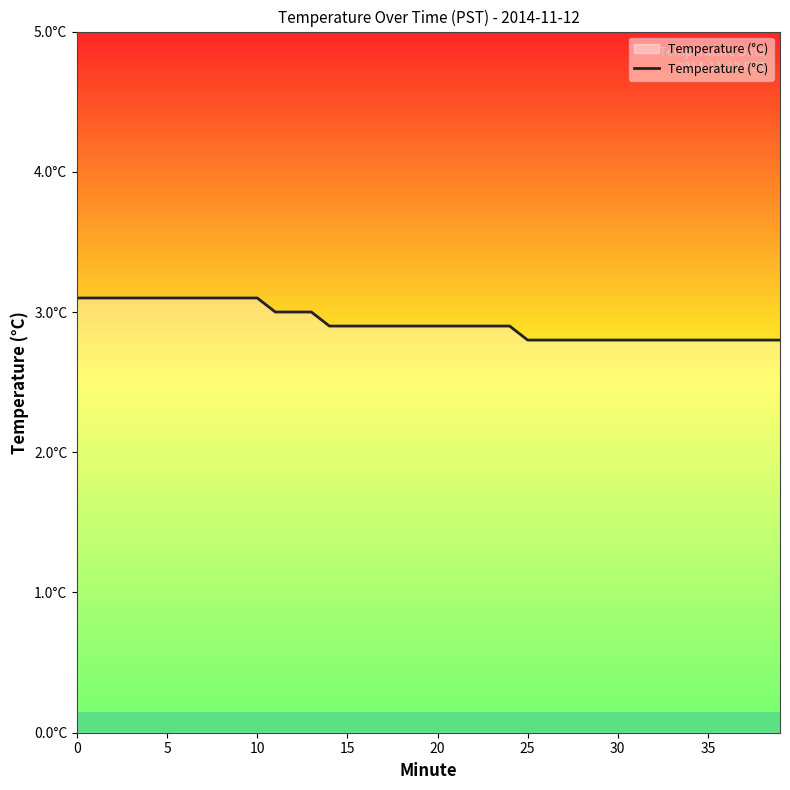

Does the chart display data point markers on the line(s)?

No